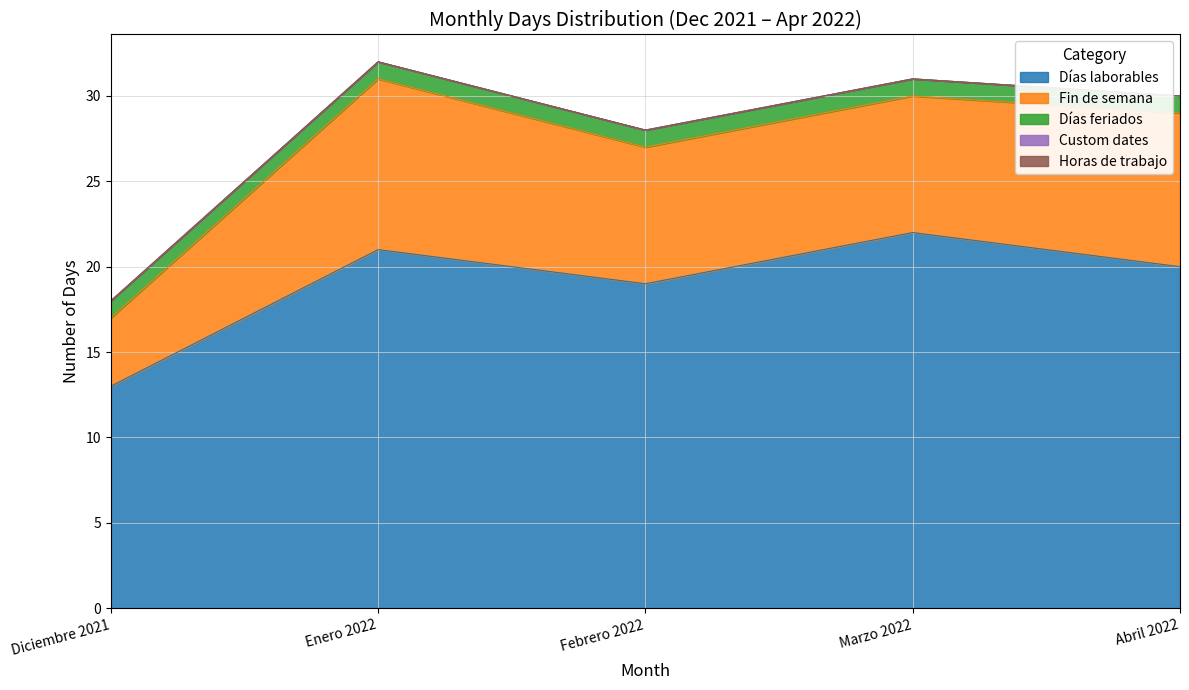

True or false: Fin de semana has a value of 1 at Diciembre 2021.

False